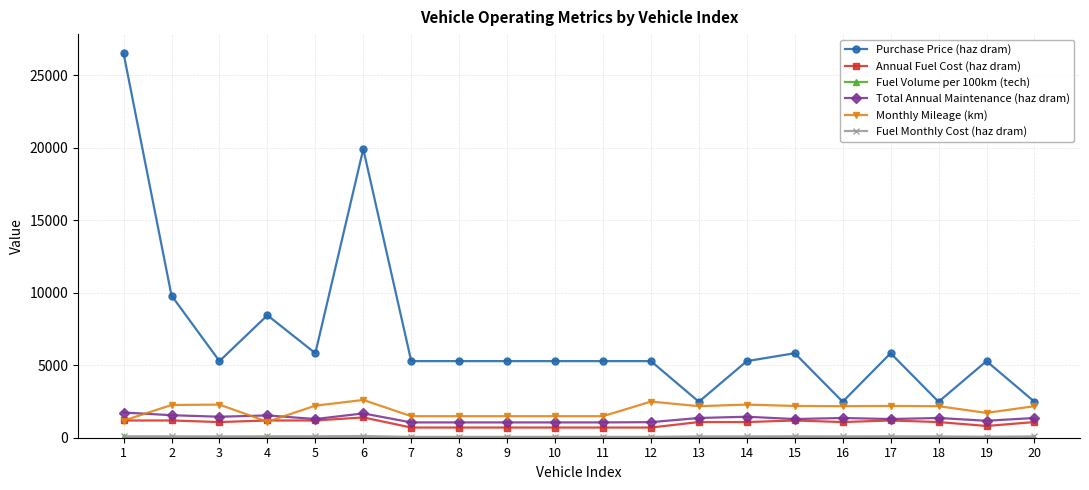

Which series has the largest total across all categories?

Purchase Price (haz dram)